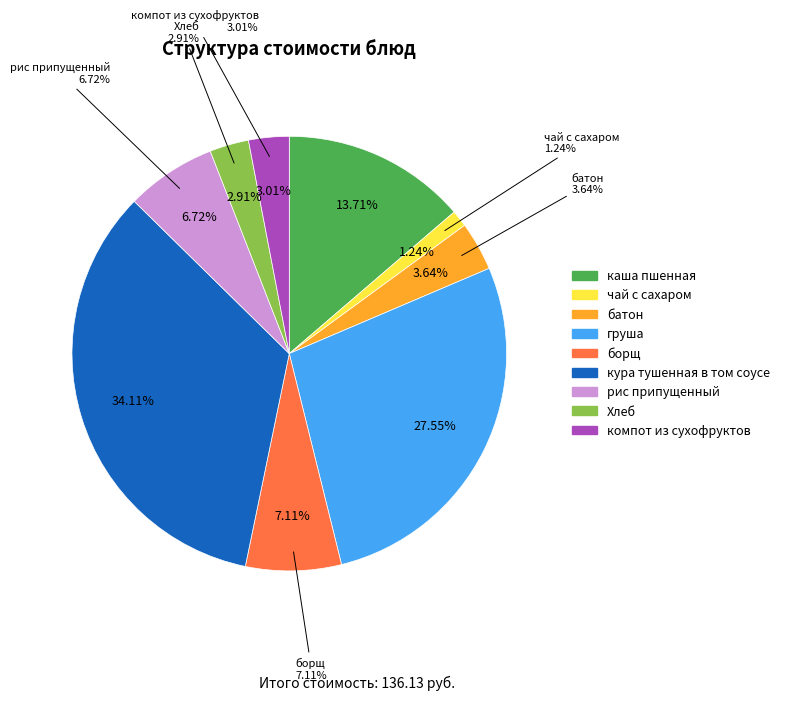

Which category has the biggest portion of the pie?

кура тушенная в том соусе